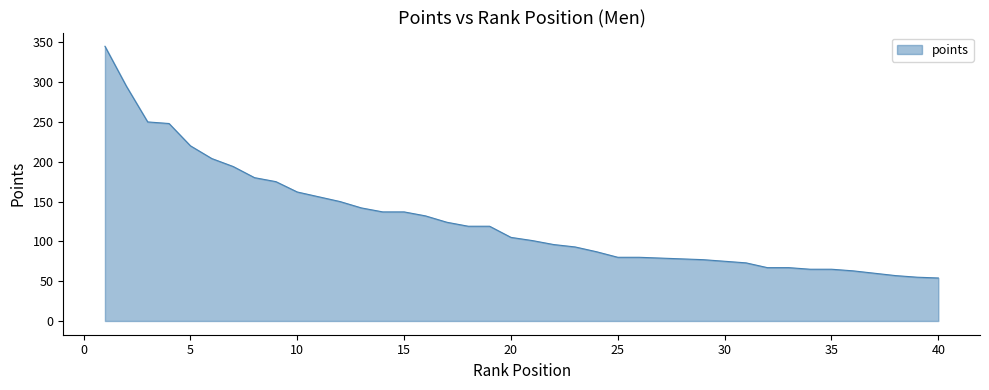

What is the difference between the maximum and minimum values?

291